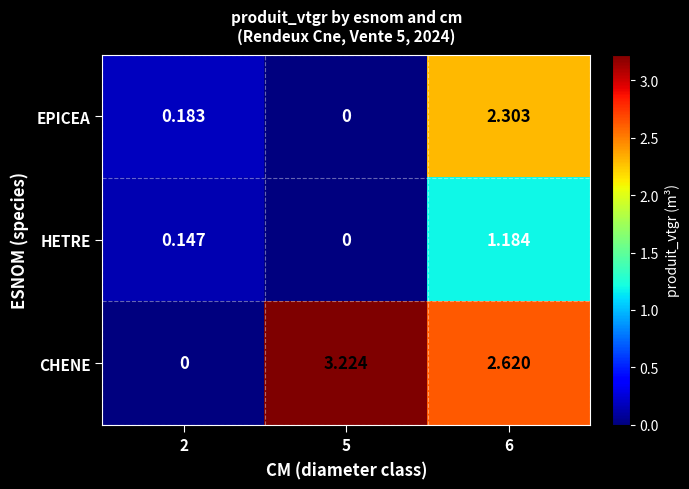

Which series changed the most between 5 and 6?

EPICEA